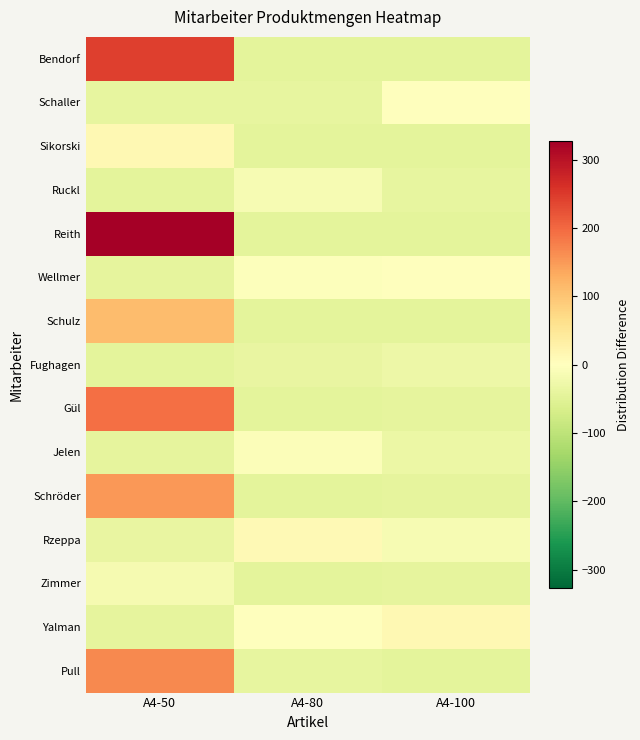

Which series has the largest total across all categories?

Reith